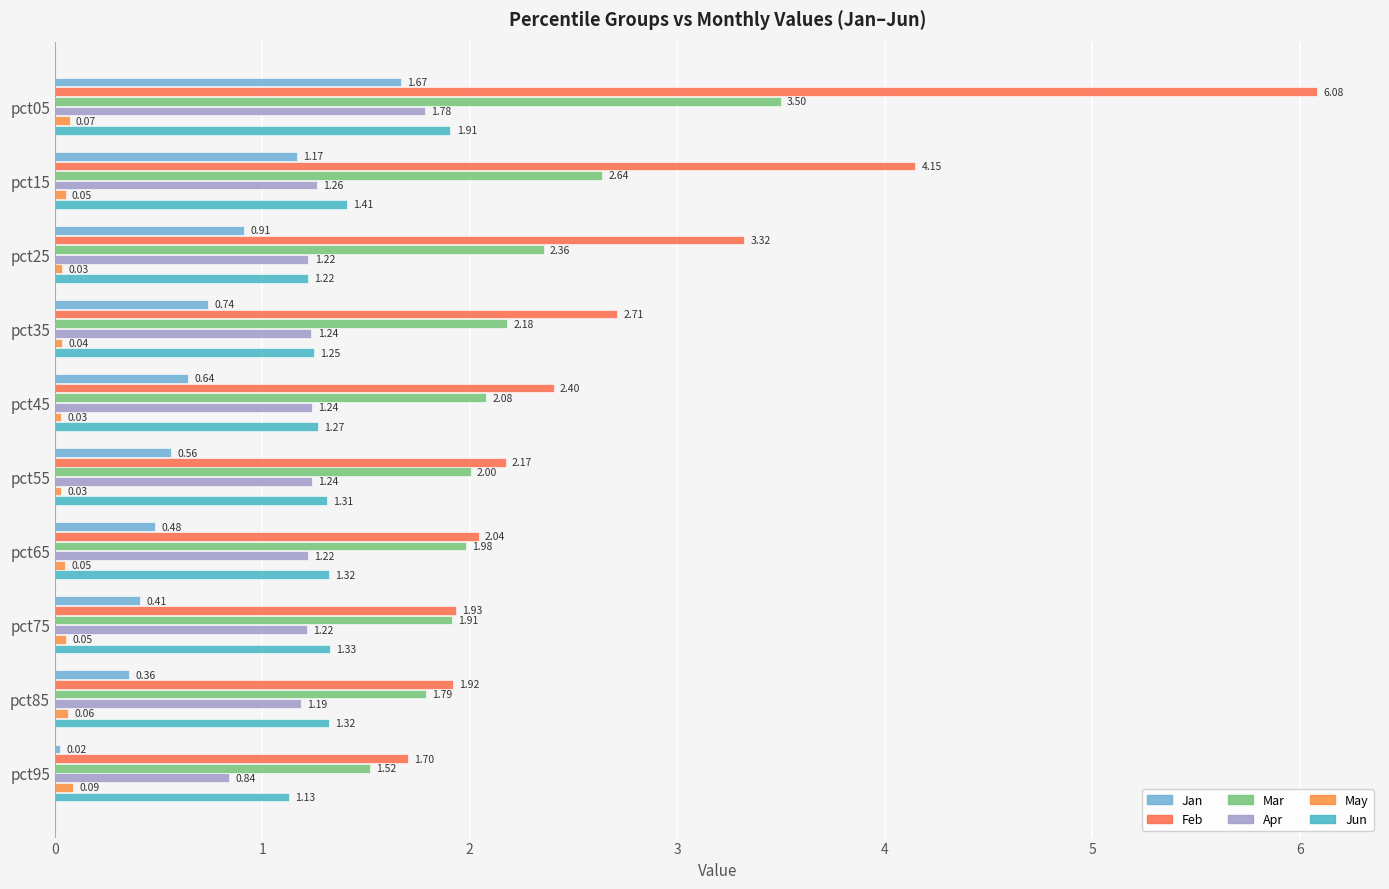

How many categories are shown in the chart?

10